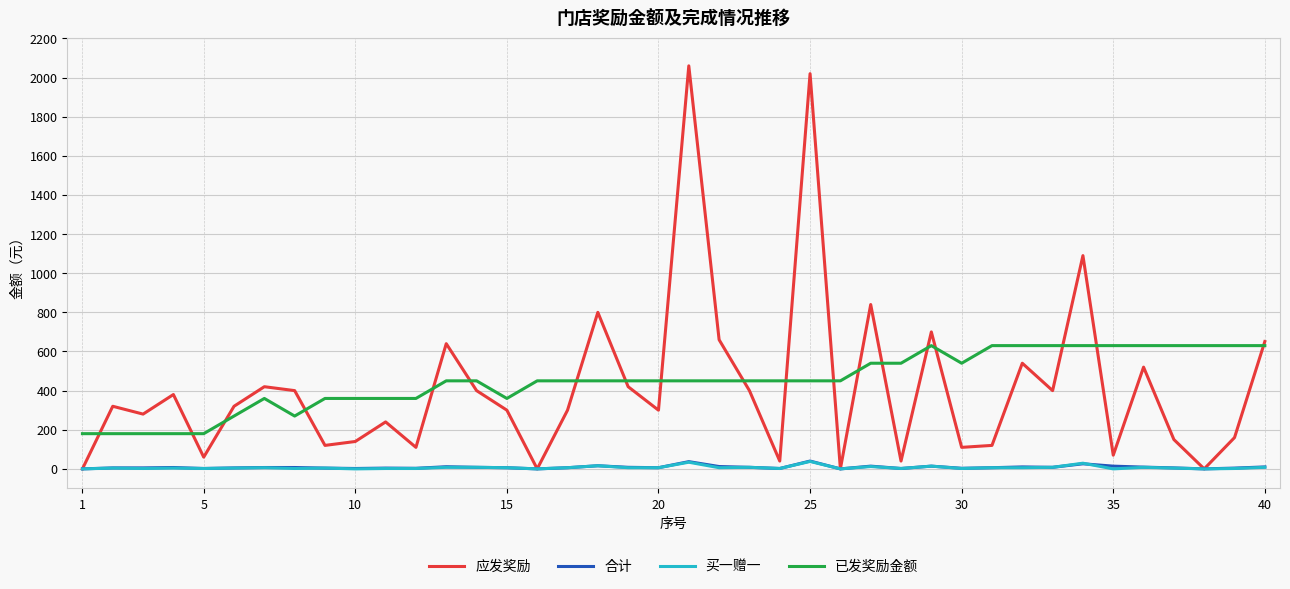

Which series has the largest range (max minus min)?

应发奖励